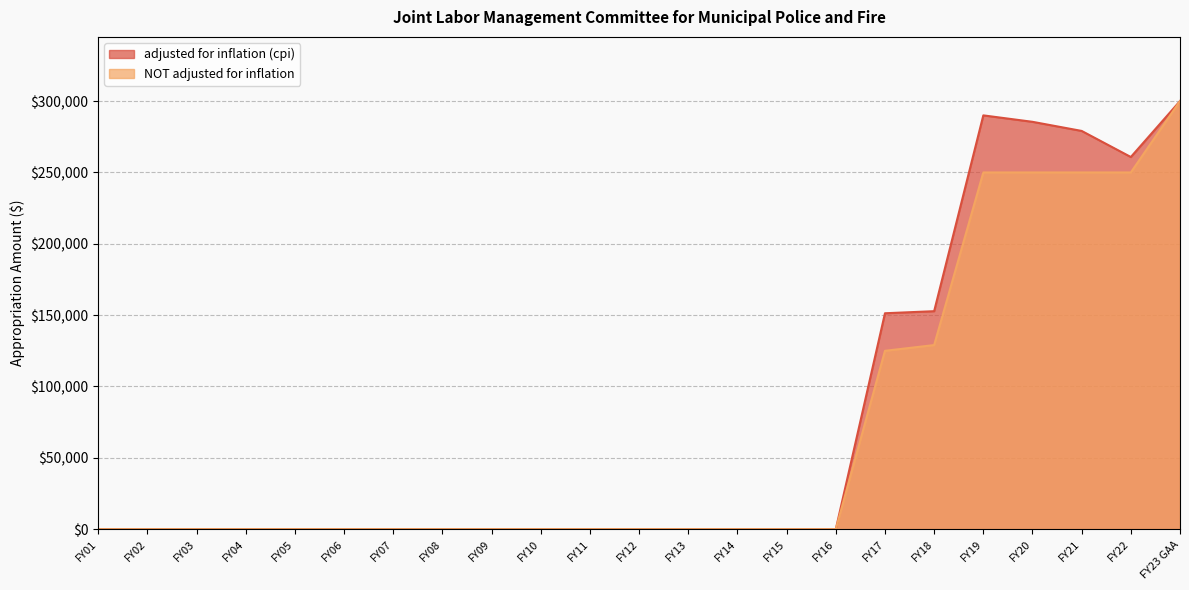

True or false: NOT adjusted for inflation and adjusted for inflation (cpi) cross at least once.

False